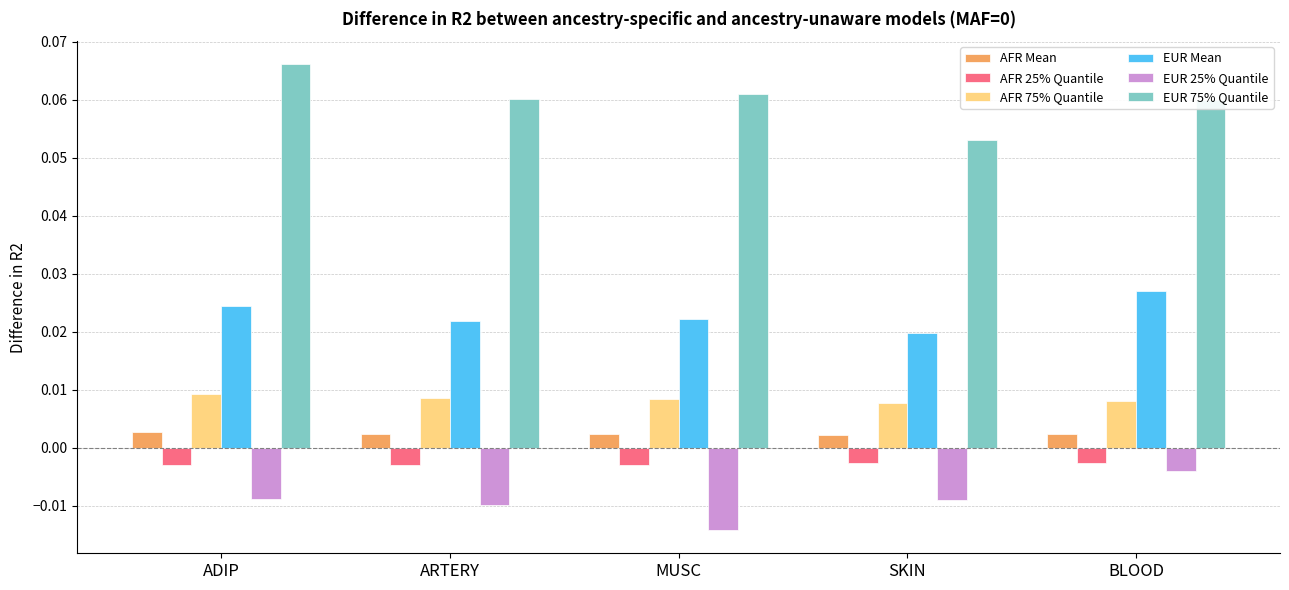

Which label corresponds to the largest value in the chart?

ADIP